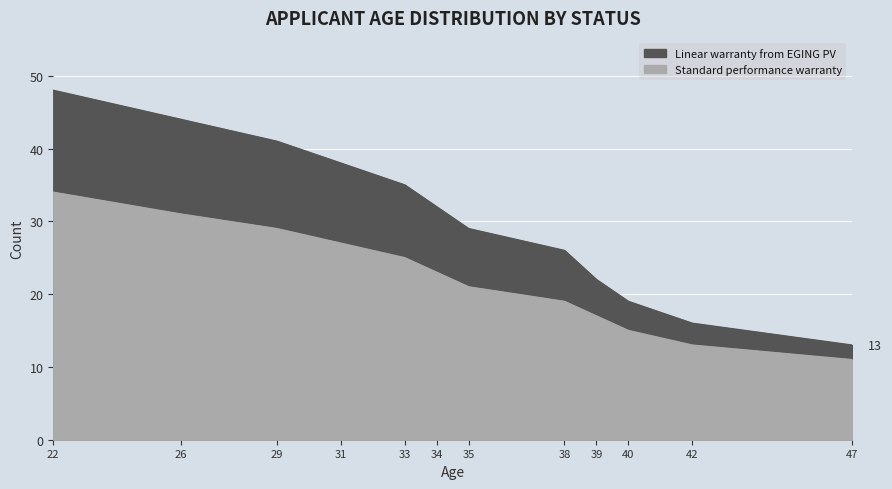

Where is Standard performance warranty nearest to the value 22?

34